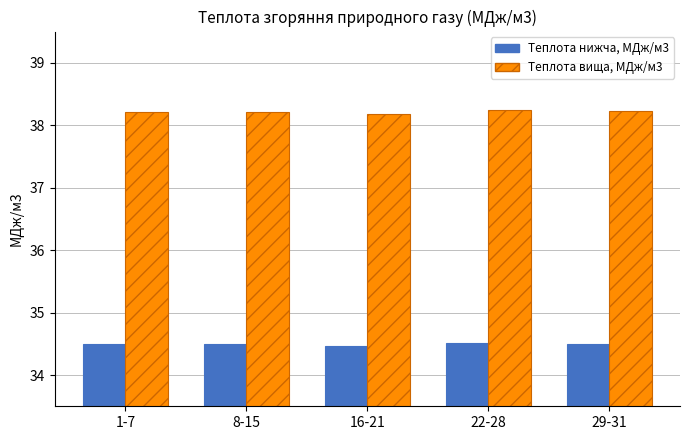

List the series in order of their overall mean, lowest first.

Теплота нижча, МДж/м3, Теплота вища, МДж/м3